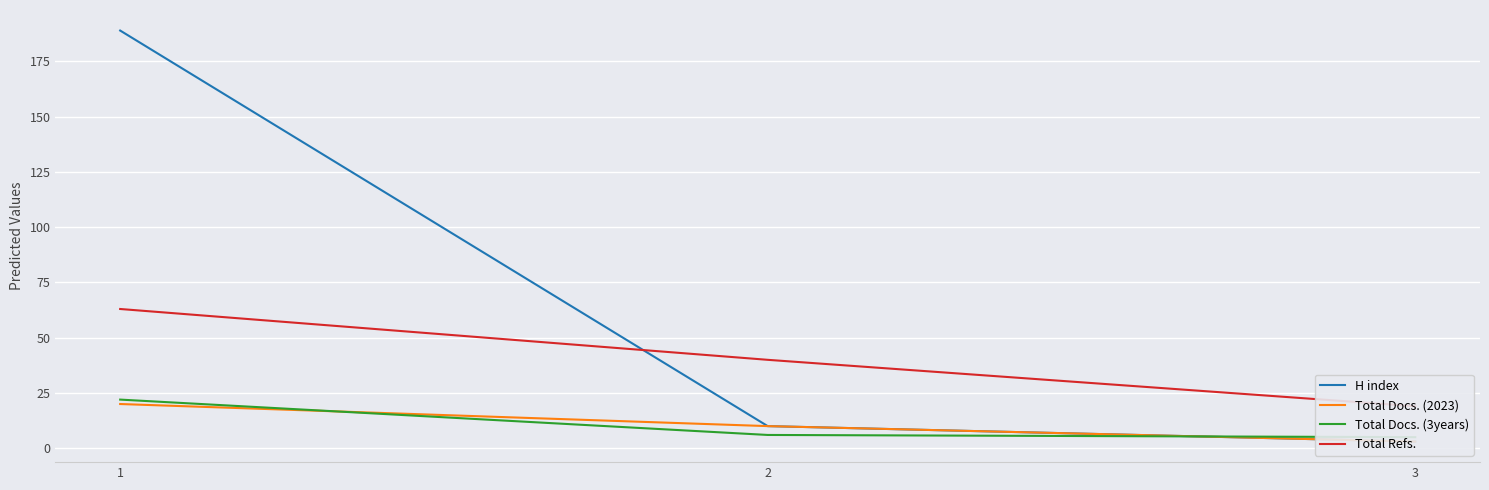

Is this an area chart (filled region under the line)?

No